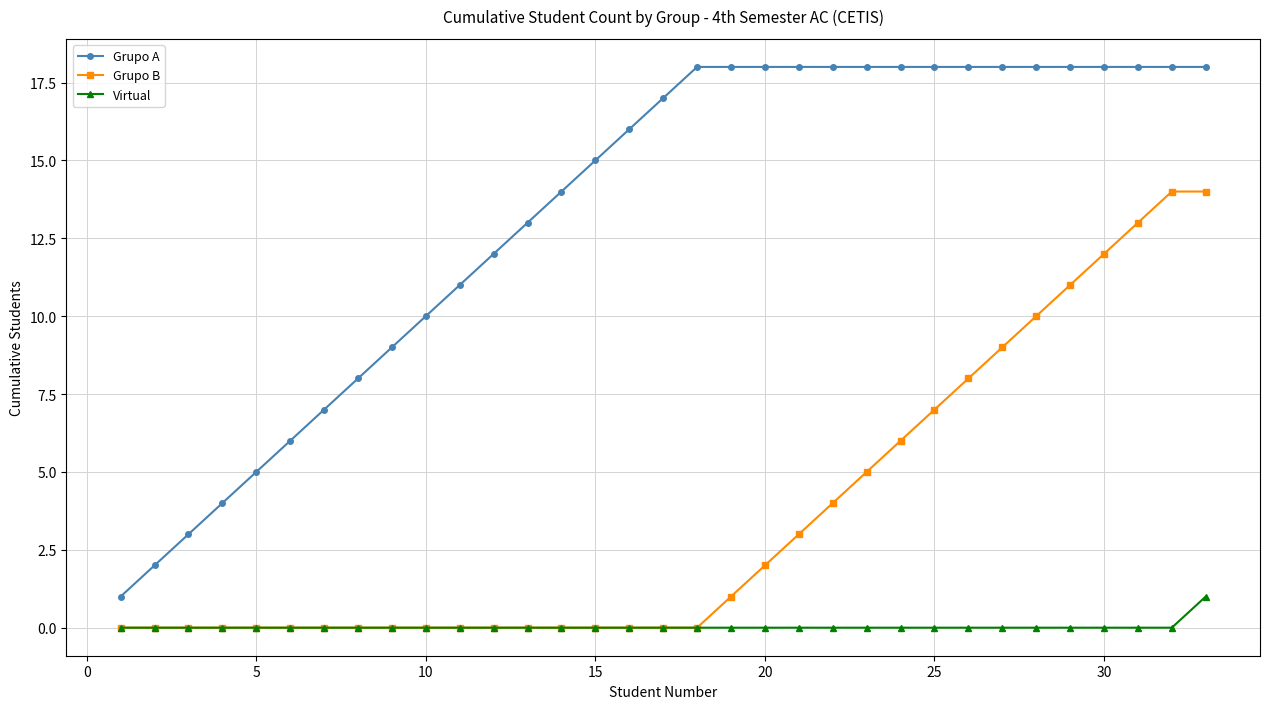

Which series has the largest total across all categories?

Grupo A